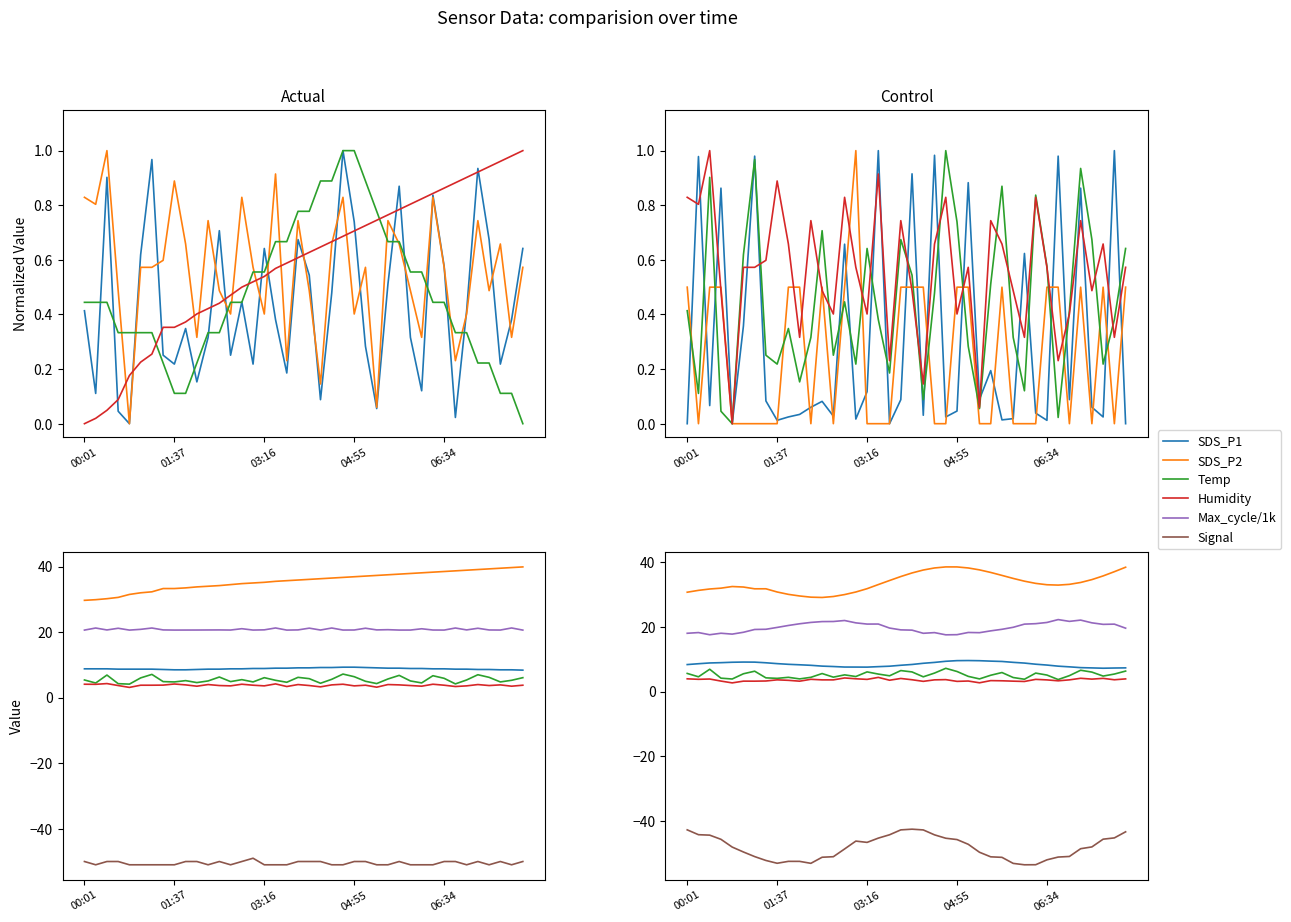

Is it true that Temp equals 0.1 at 01:15?

False